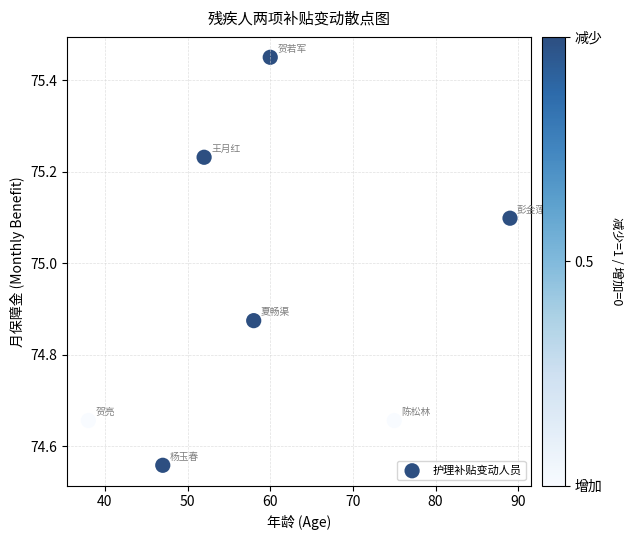

What is the range of Y values (max minus min)?

0.9